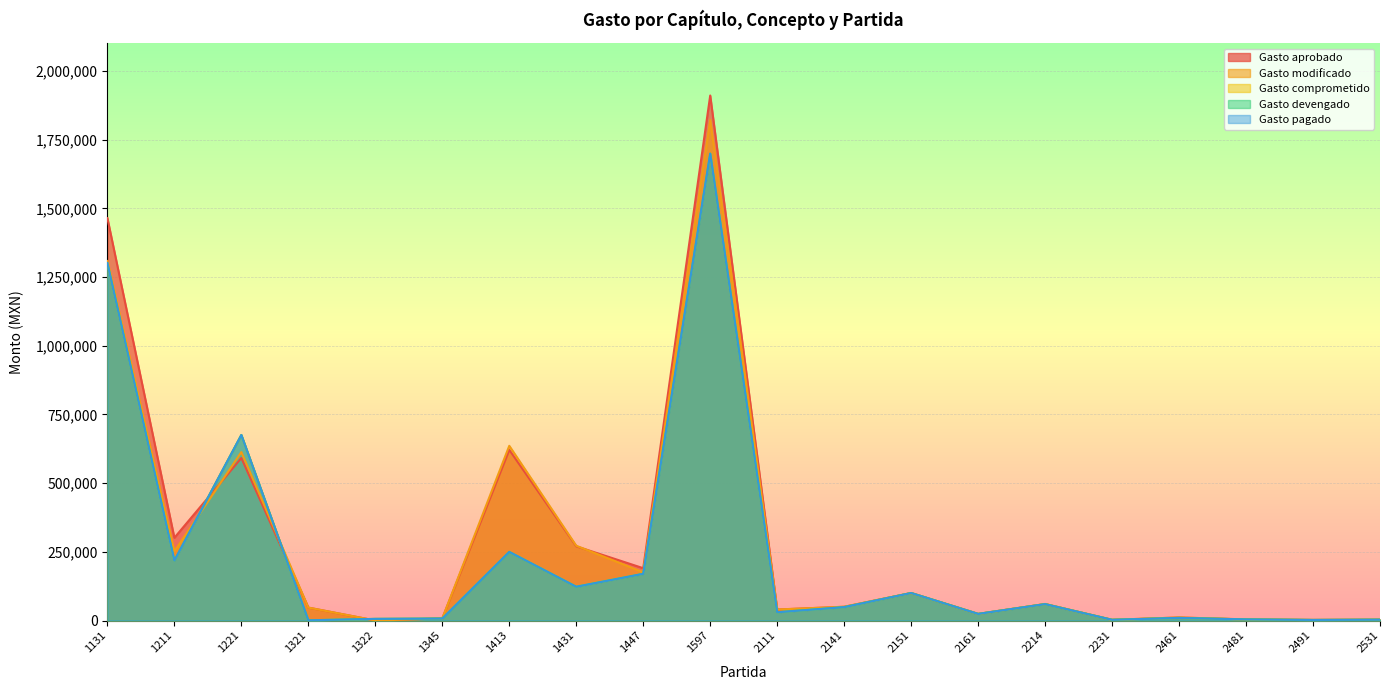

How many interior local valleys does the Gasto pagado series have?

7